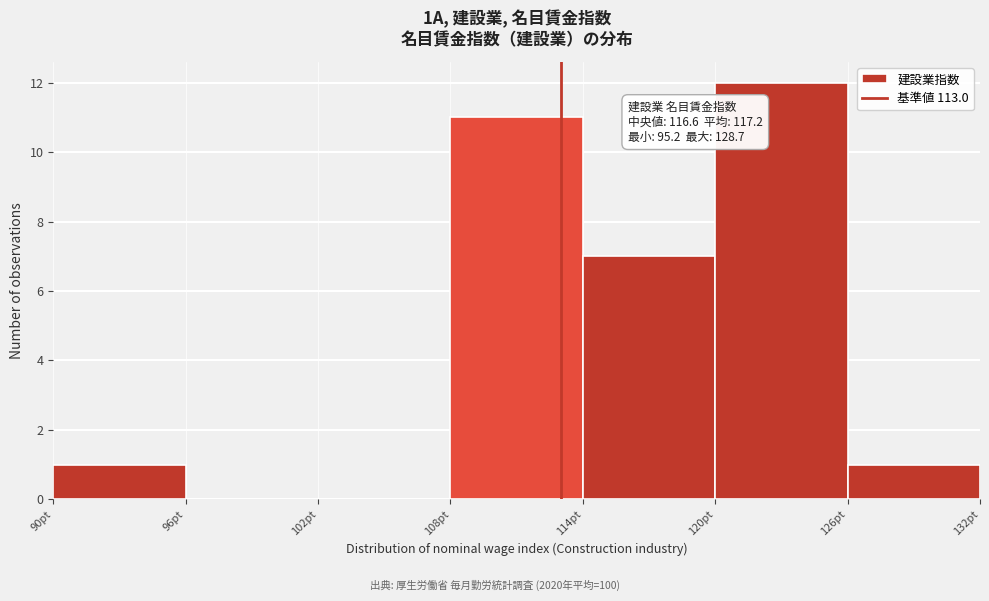

Over which range of the x-axis is the bar tallest?

120 to 126